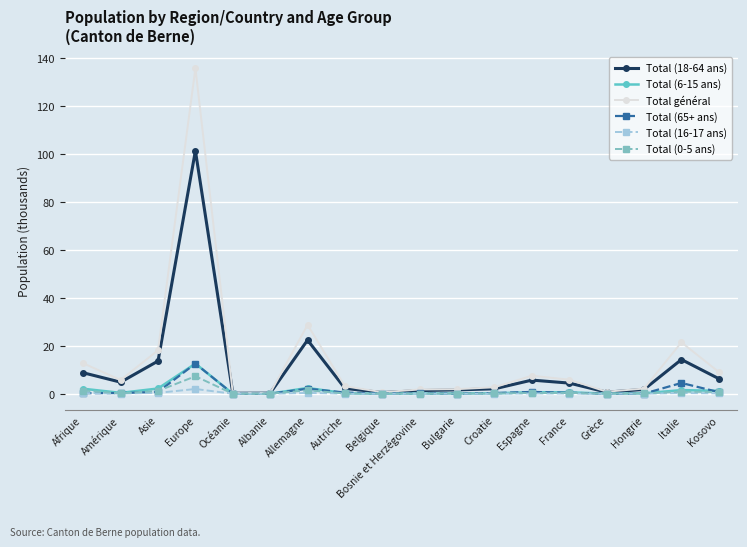

What is the difference between the maximum and minimum values in the Total (65+ ans) series?

12.6